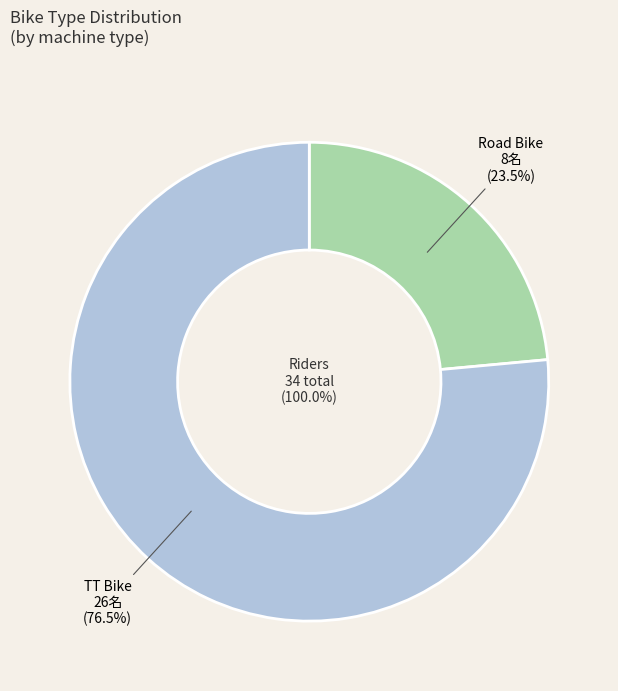

Is the sum of Road Bike and TT Bike greater than half?

Yes